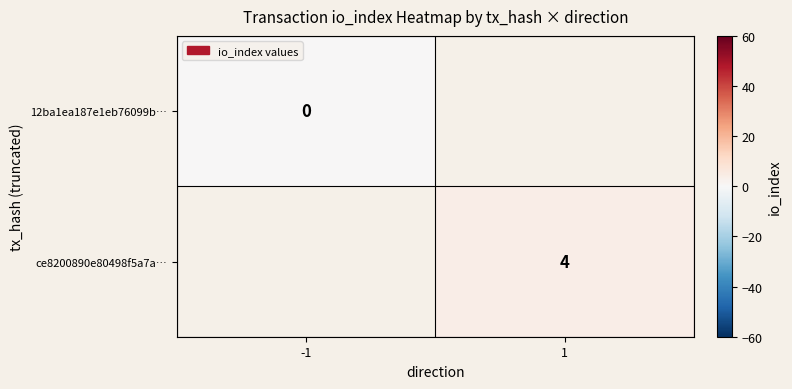

The value of ce8200890e80498f5a7a… at 1 is 7. True or false?

False